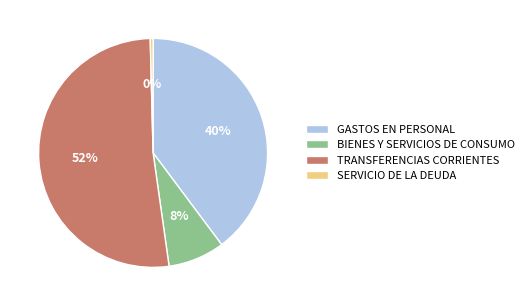

To the nearest percent, what is the average slice percentage?

25%